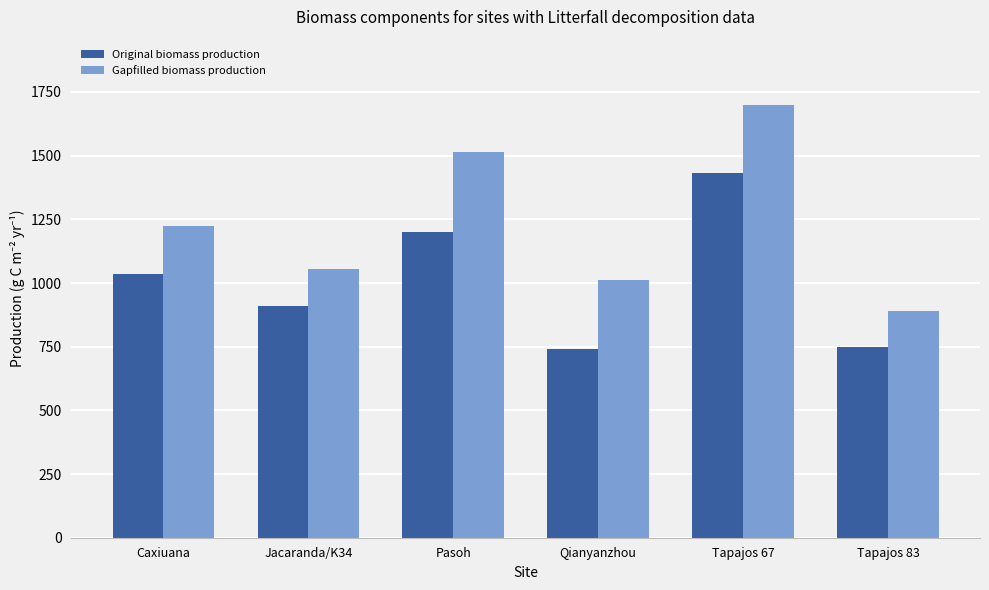

At Qianyanzhou, list the series in order from smallest to largest.

Original biomass production, Gapfilled biomass production